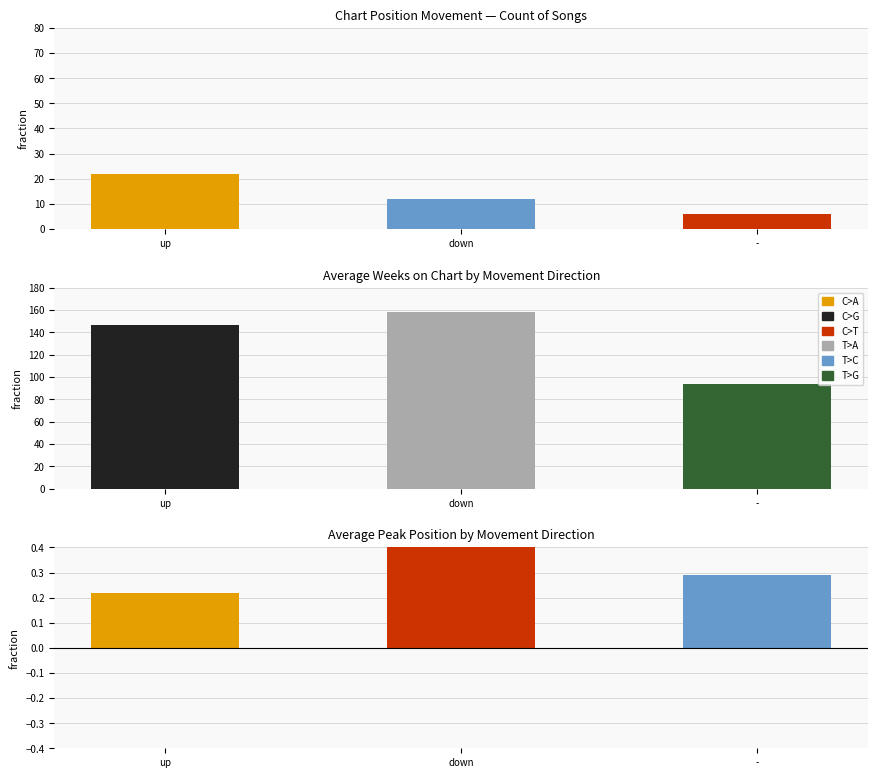

What is the value of the Avg Peak Position bar at the 3rd from the left?

0.3